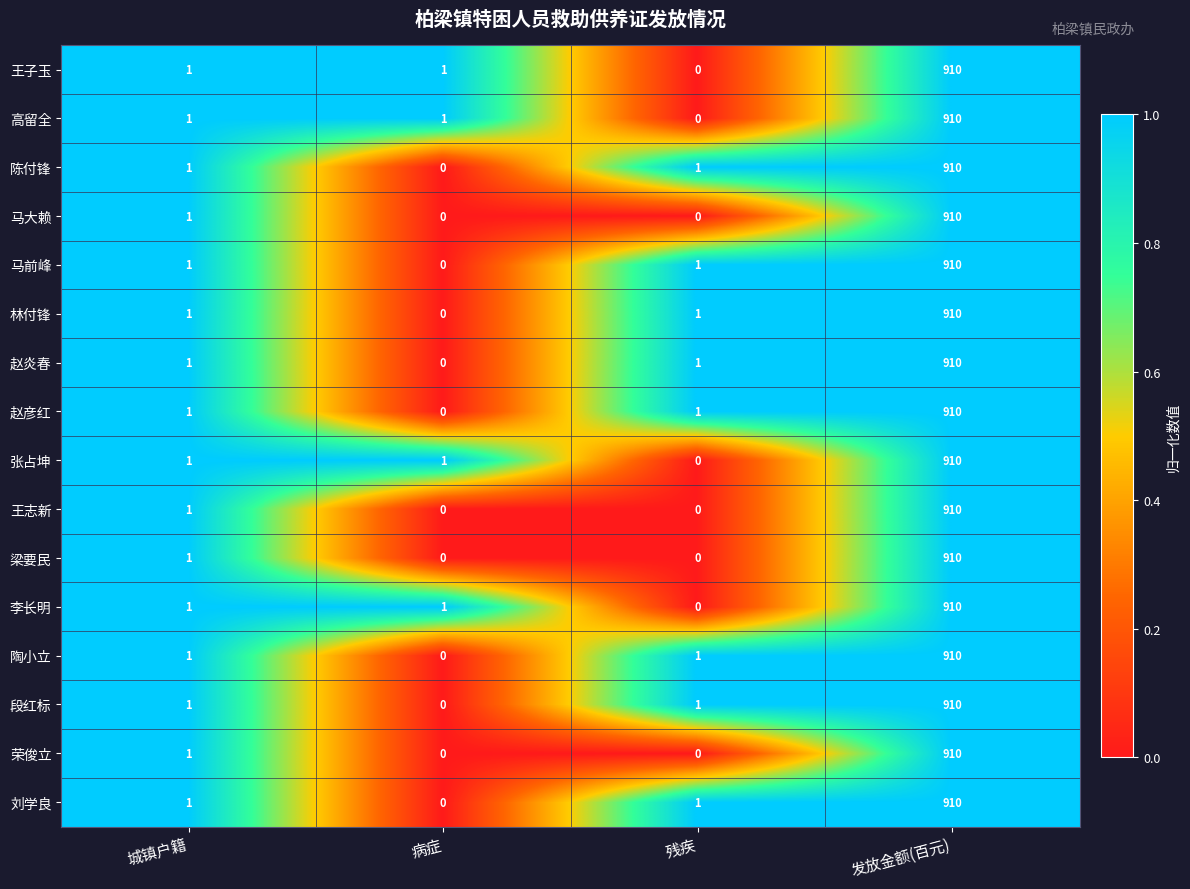

True or false: 王志新 has a value of 349 at 残疾.

False